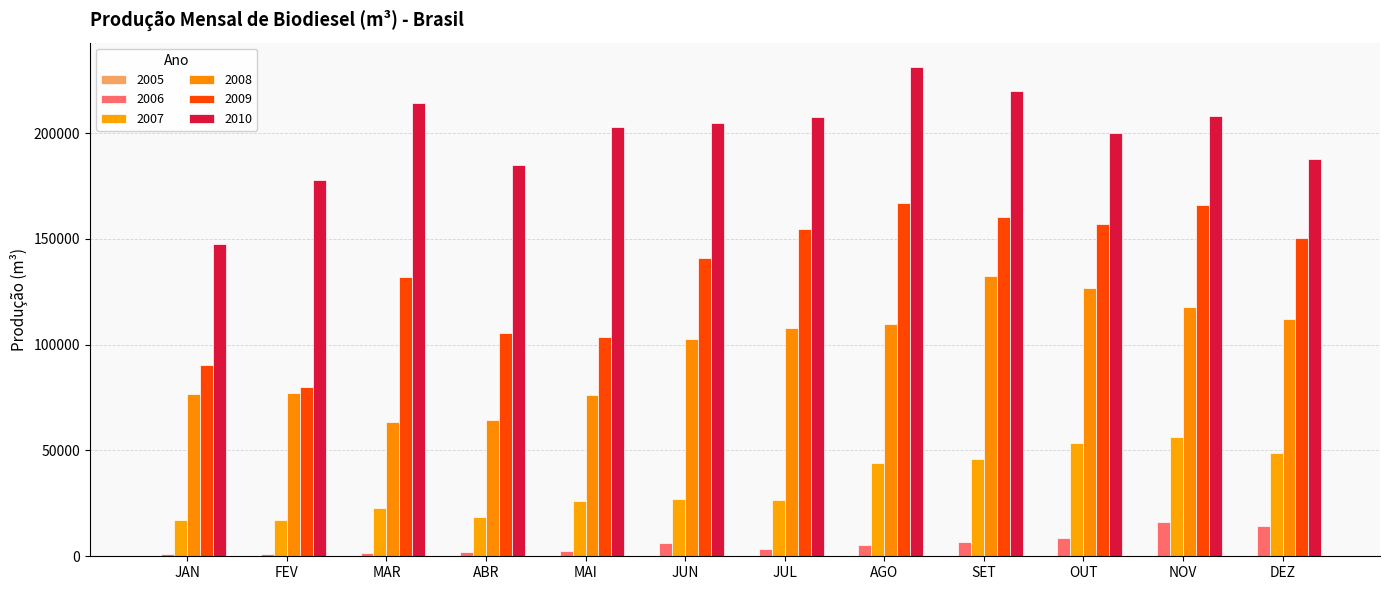

What position from the left is NOV?

11